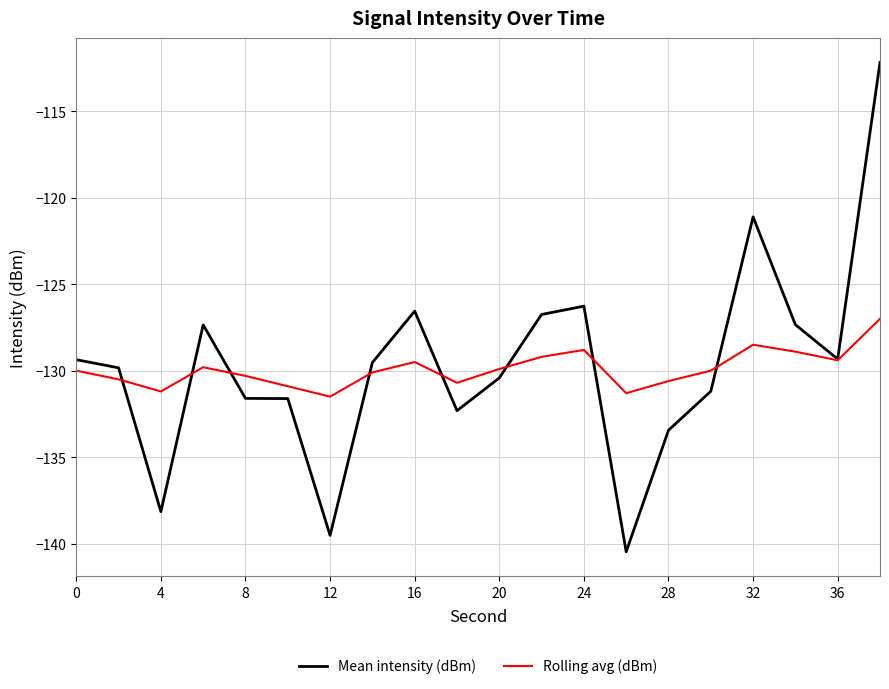

Rank the series by their maximum value, from highest to lowest.

Mean intensity (dBm), Rolling avg (dBm)